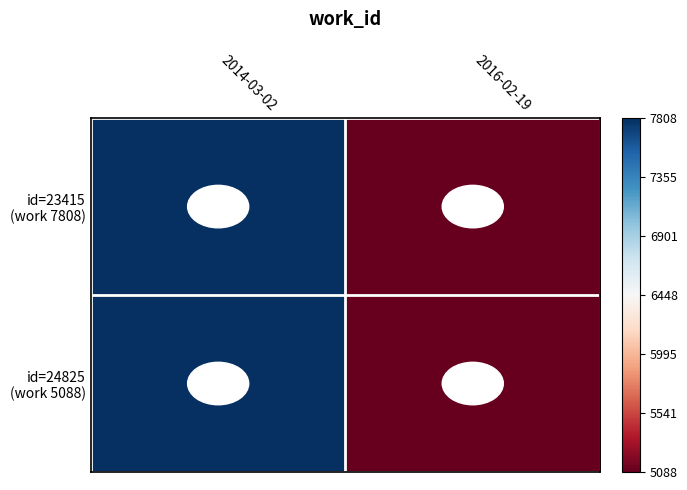

Which series has the widest spread of values?

id=23415 (work 7808)